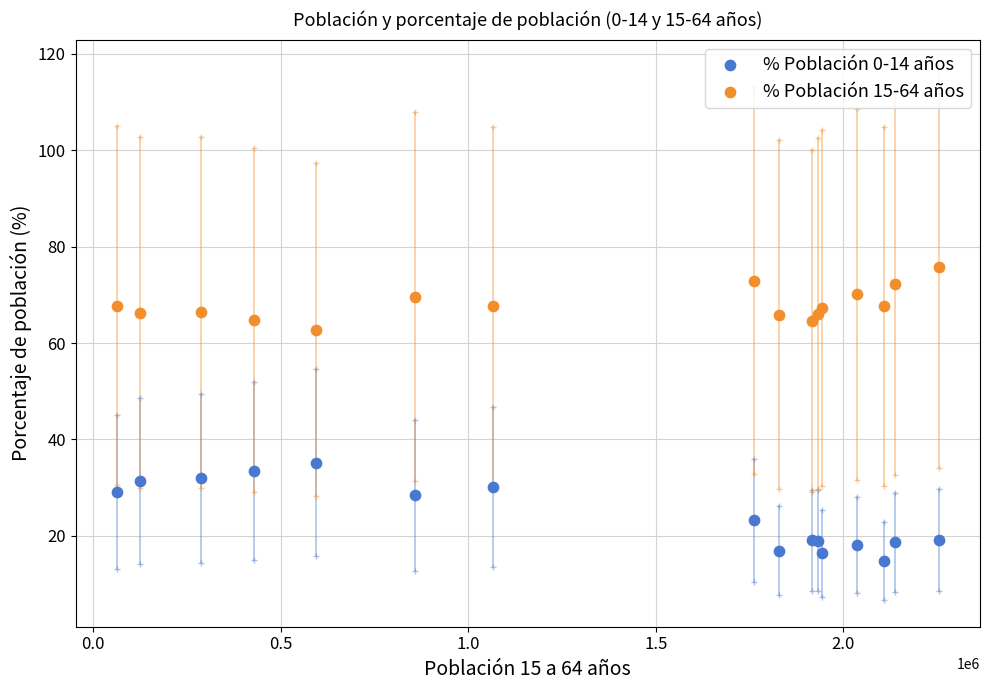

Across all series, what Y value is closest to 45?

35.2